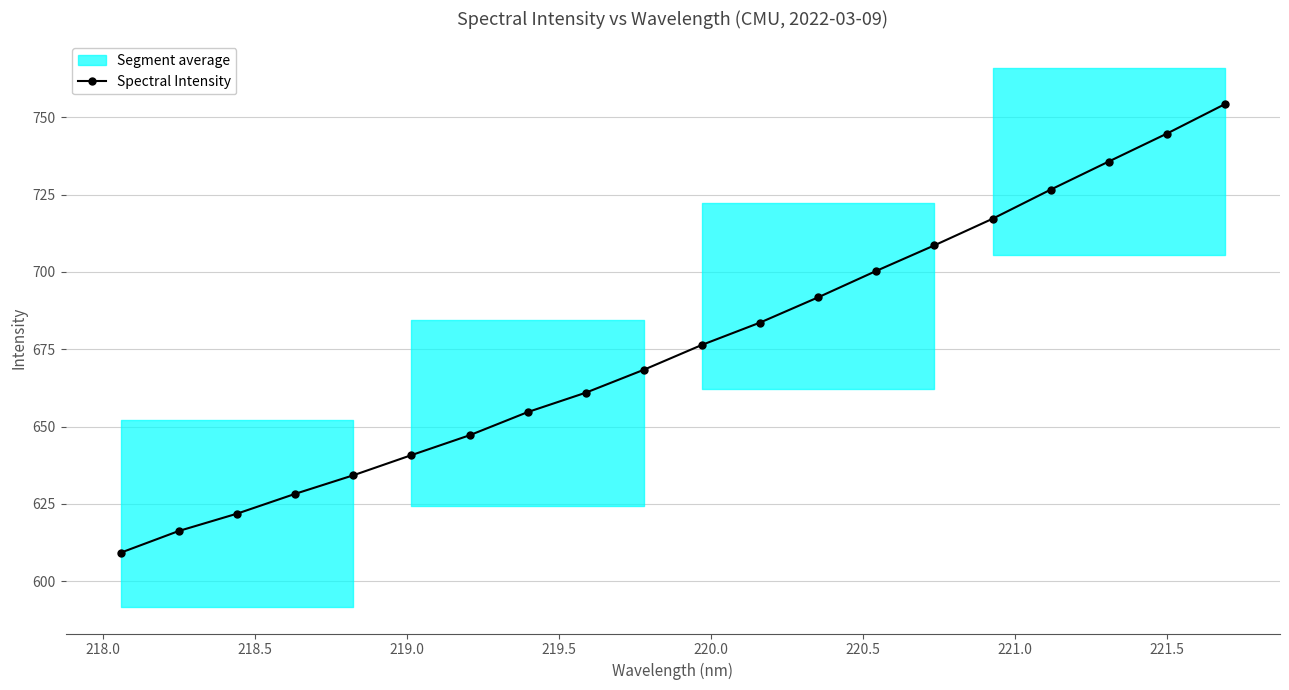

What is the maximum value for Spectral Intensity?

754.2